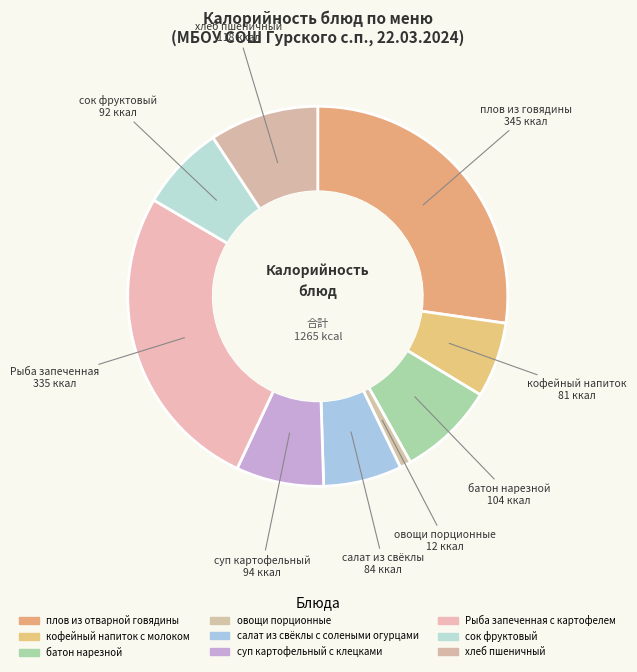

What is the ratio of the value at плов из отварной говядины to the value at хлеб пшеничный?

2.9